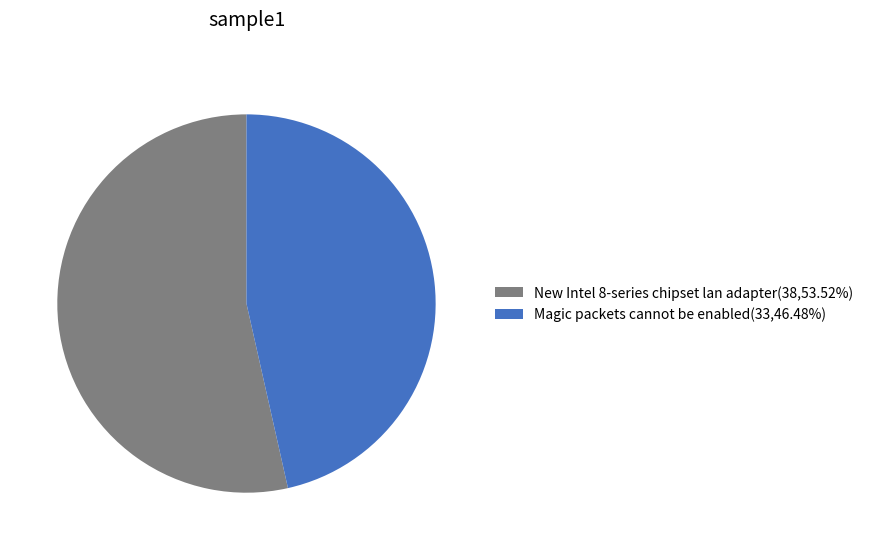

The New Intel 8-series chipset lan adapter slice represents 54% of the pie. True or false?

True